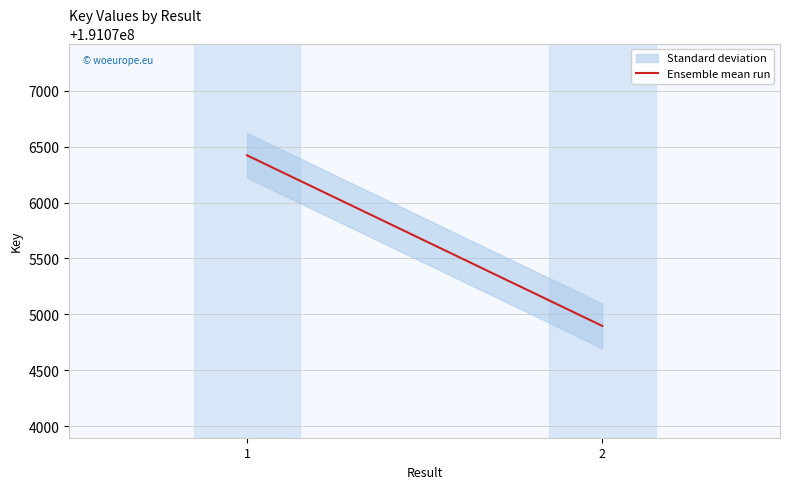

Approximately how many times larger is the value at 1 compared to 2?

1.0